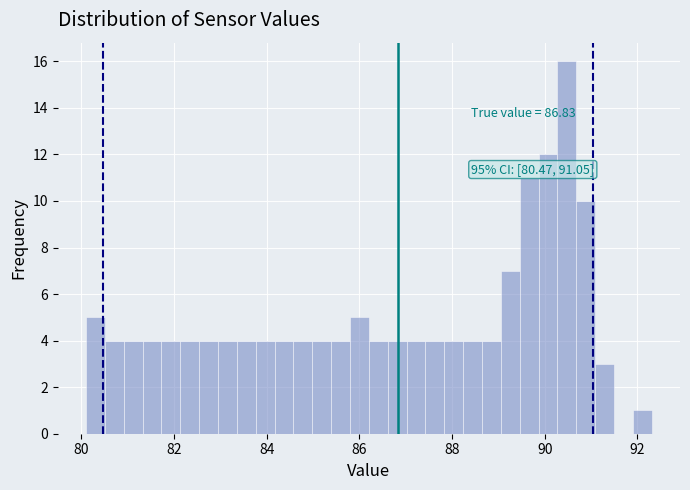

Around what value on the x-axis is the tallest bar? Give the approximate position of its centre, as read against the axis.

90.4